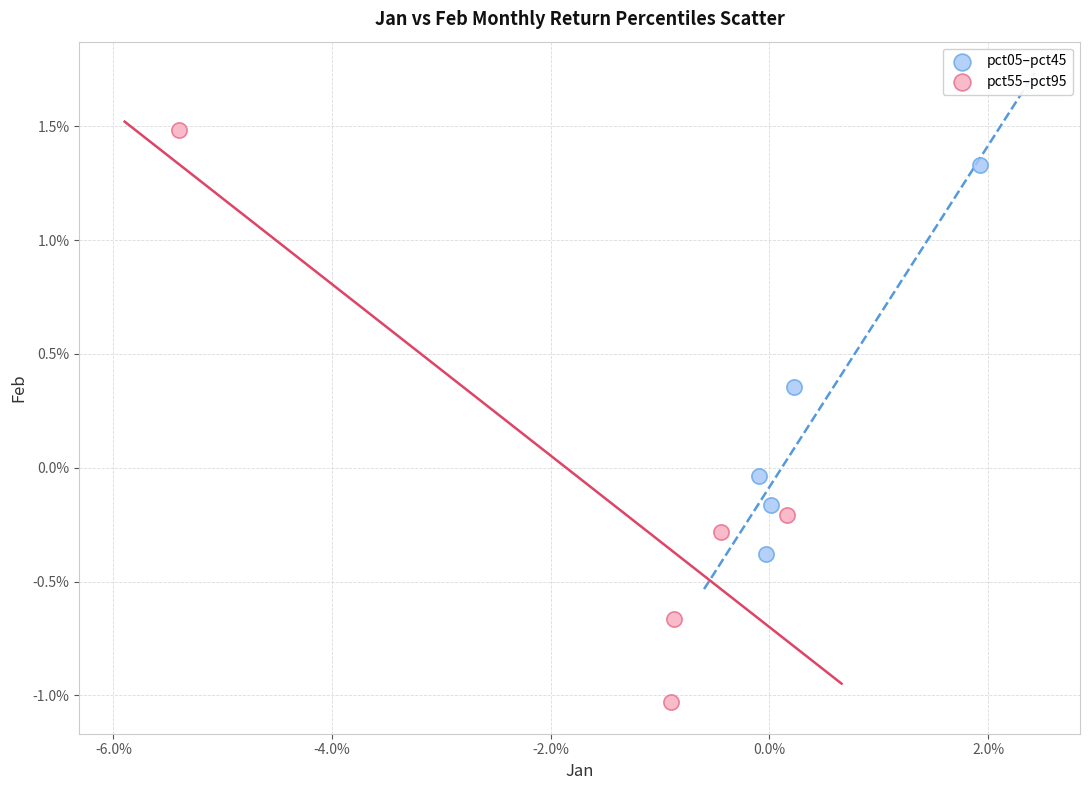

What are all the series names shown in the legend?

pct05–pct45, pct55–pct95